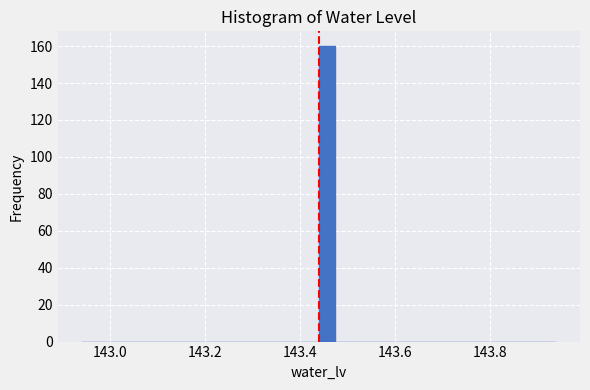

Read against the x-axis, roughly where is the centre of the tallest bar?

143.46